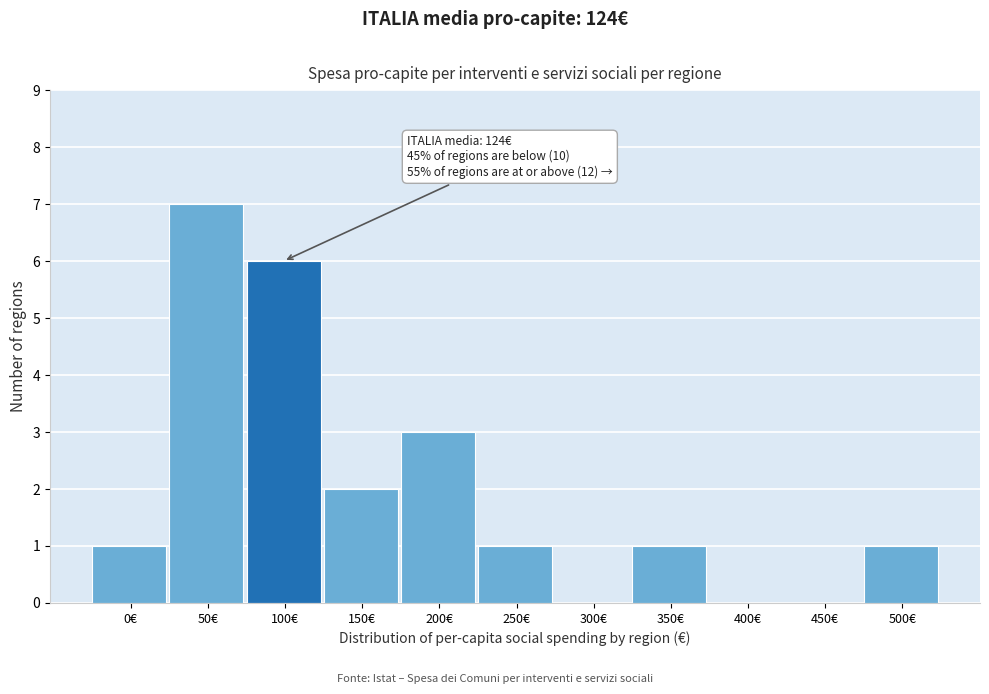

Reading left to right, transcribe all the data shown in this chart.

0€=1	50€=7	100€=6	150€=2	200€=3	250€=1	300€=0	350€=1	400€=0	450€=0	500€=1